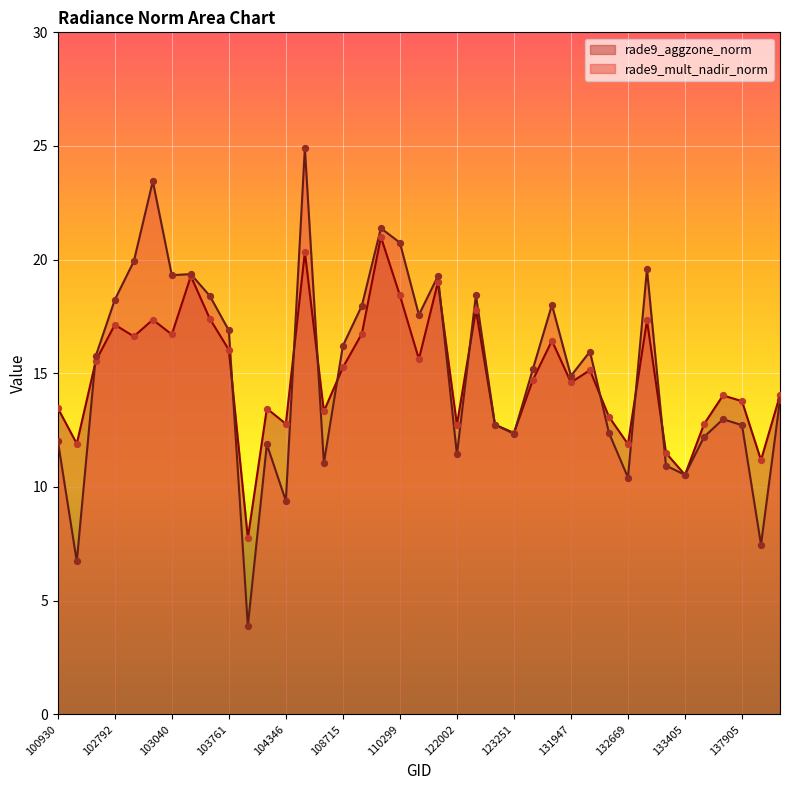

Which series reaches the minimum Y coordinate?

rade9_mult_nadir_norm